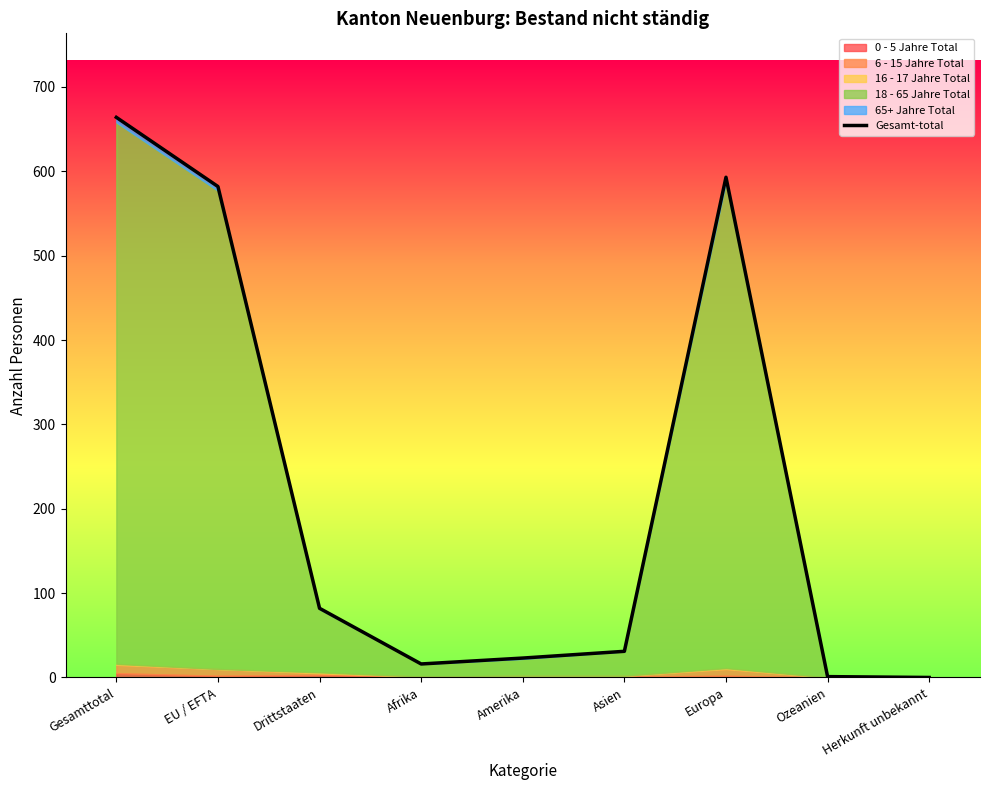

How many values are below 31?

4